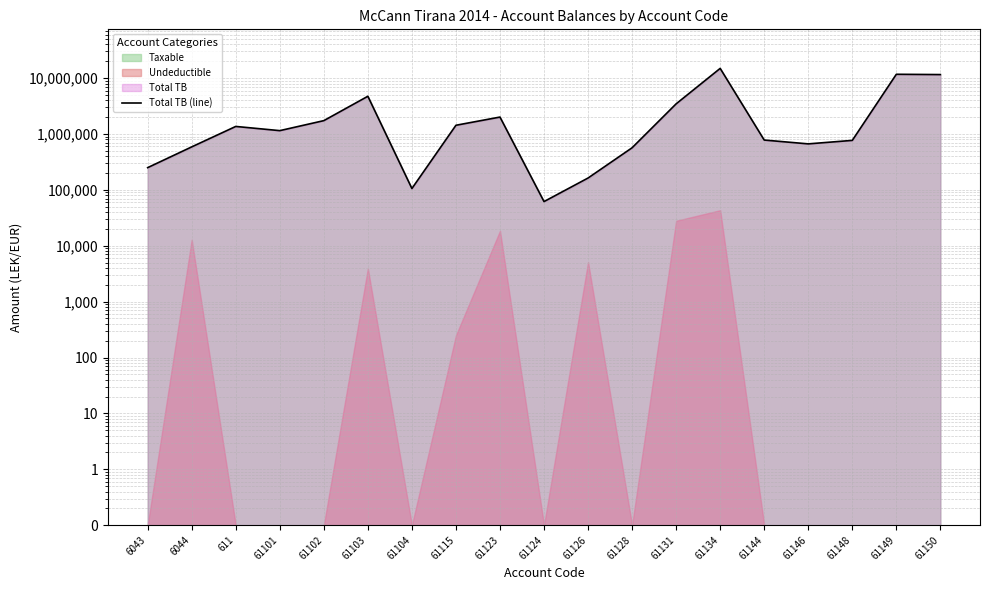

Which label corresponds to the largest value in the chart?

61134